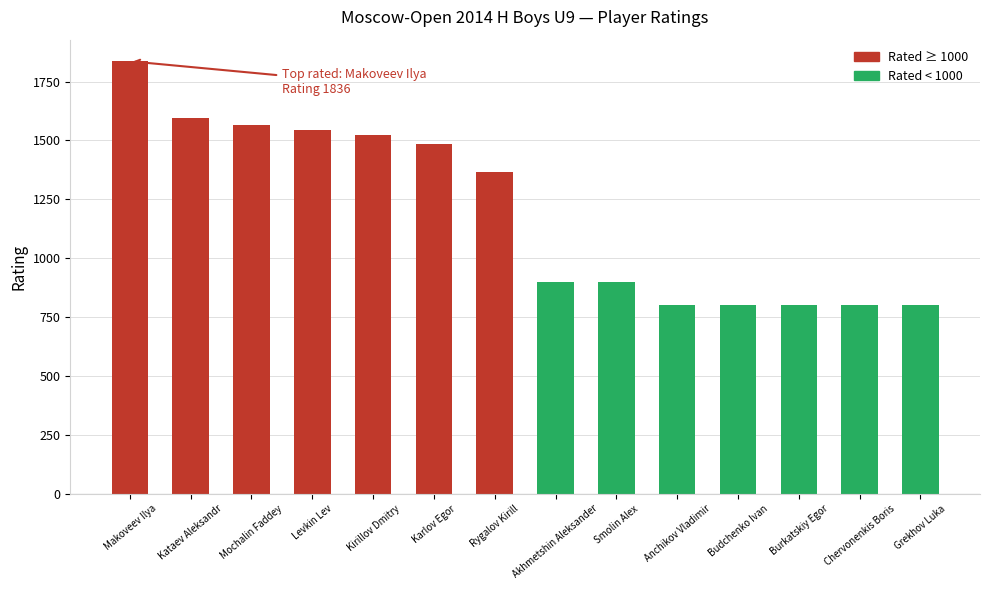

Read the value at Akhmetshin Aleksander.

900